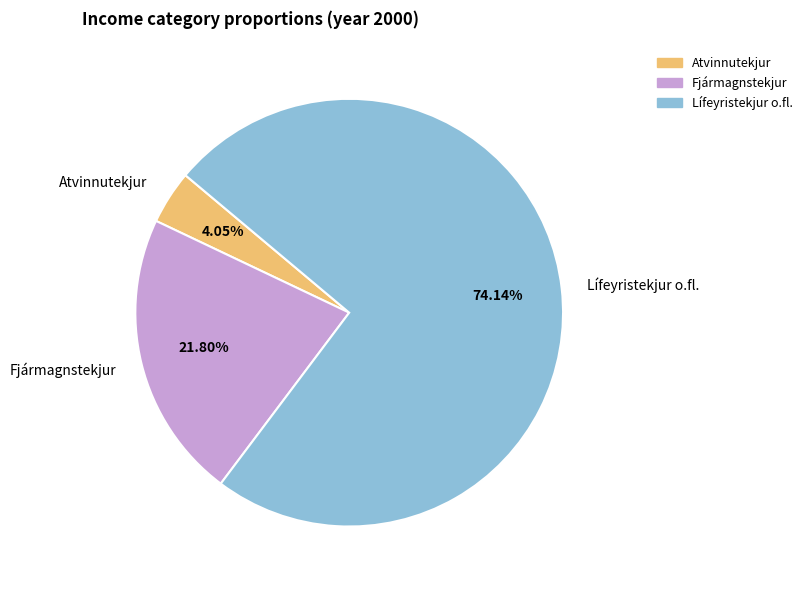

What is the total percentage of Lífeyristekjur o.fl. and Atvinnutekjur?

78.2%